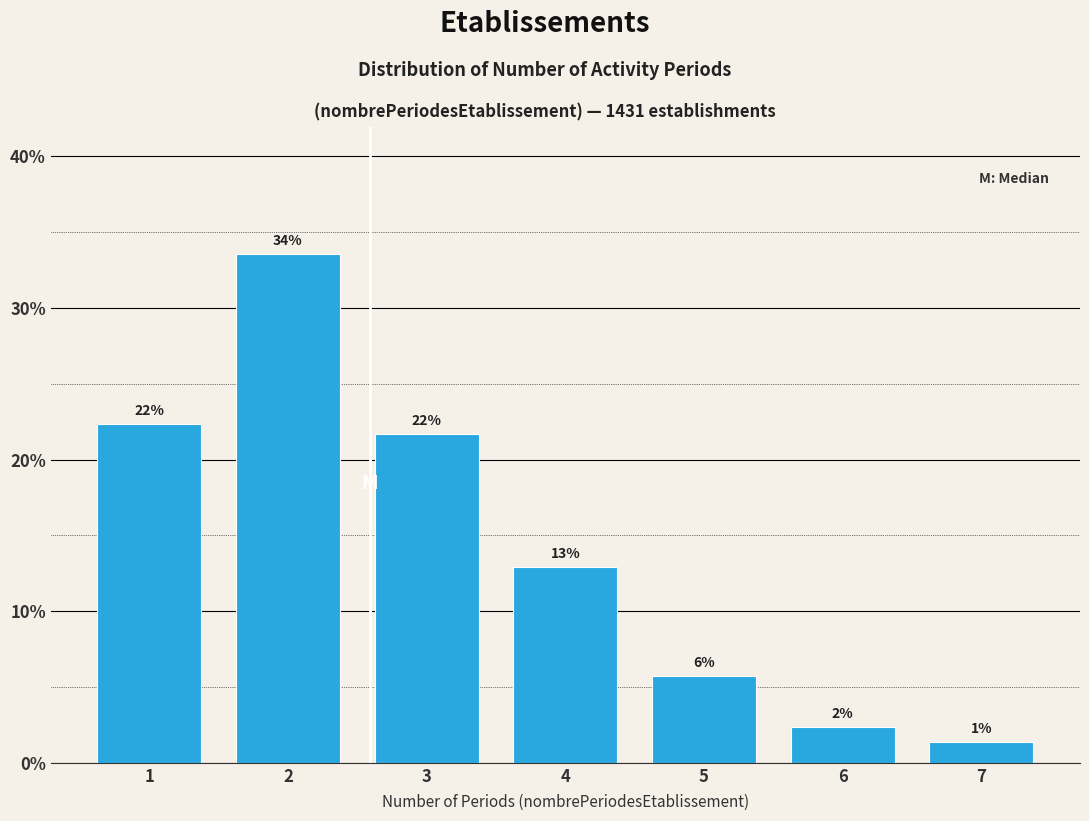

Does the chart contain any negative values?

No